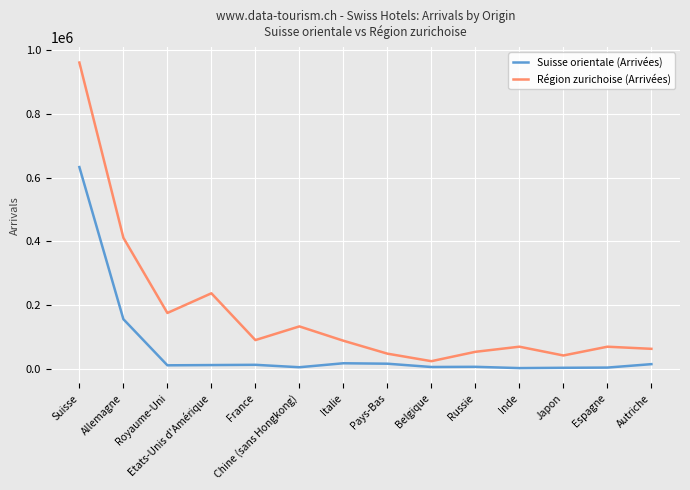

What is the difference between the highest and lowest values at Russie?

47068